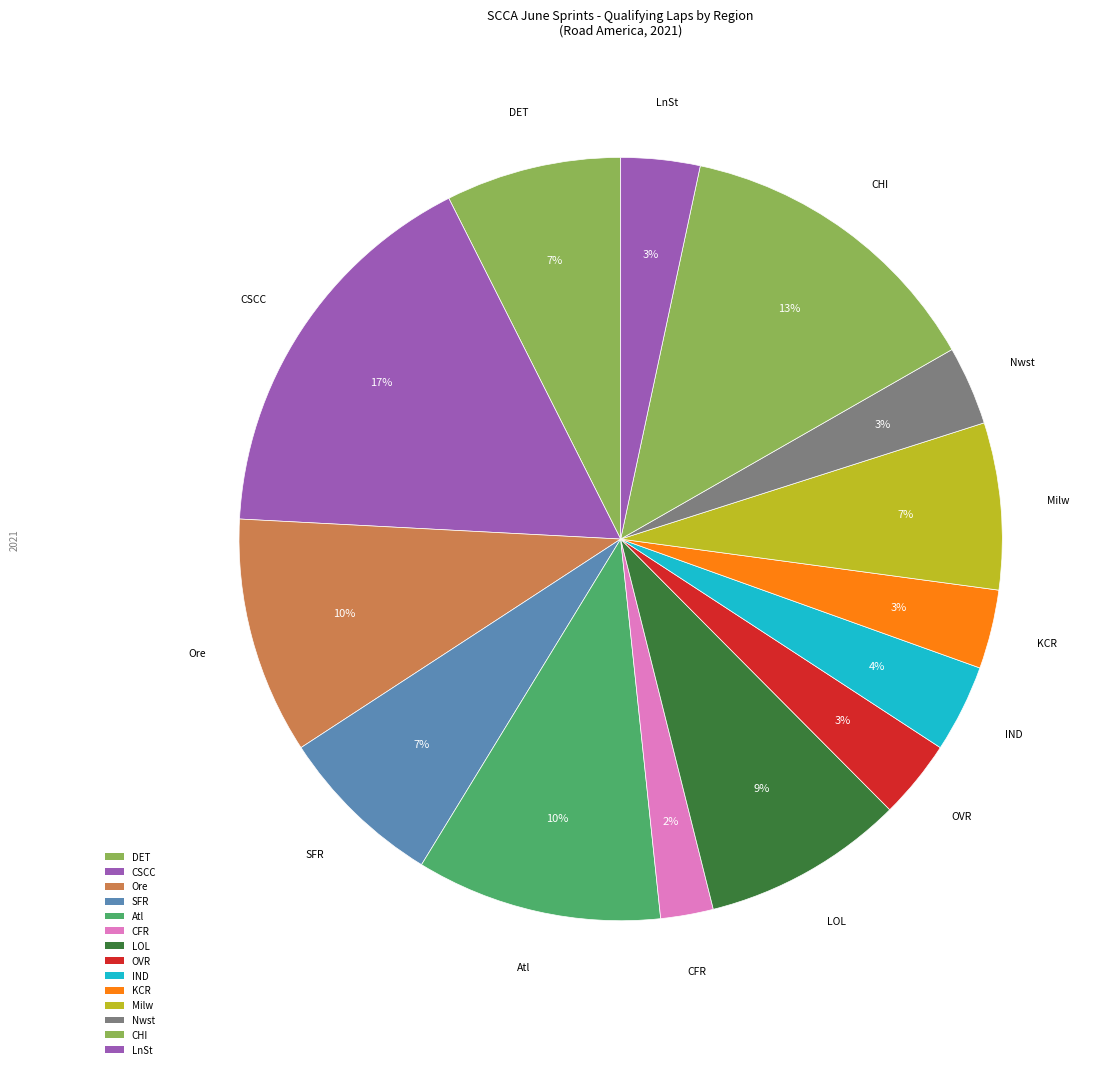

Count the number of slices in the pie.

14